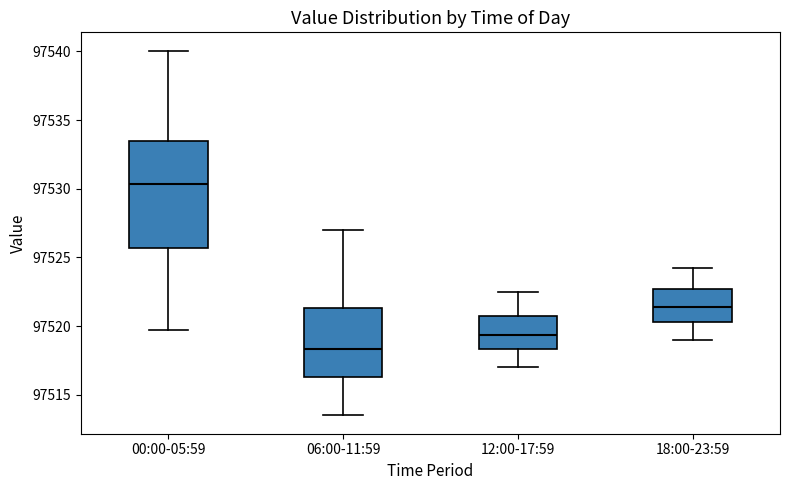

Reading left to right, read every box against the y-axis: the position of its median line, the range the box covers, and the ends of its whiskers. The values are not printed on the chart, so give them approximately, as read against the axis.

00:00-05:59: median 97530.5, box 97525.5 to 97533.5, whiskers 97519.5 to 97540.0
06:00-11:59: median 97518.5, box 97516.5 to 97521.5, whiskers 97513.5 to 97527.0
12:00-17:59: median 97519.5, box 97518.5 to 97521.0, whiskers 97517.0 to 97522.5
18:00-23:59: median 97521.5, box 97520.5 to 97522.5, whiskers 97519.0 to 97524.5